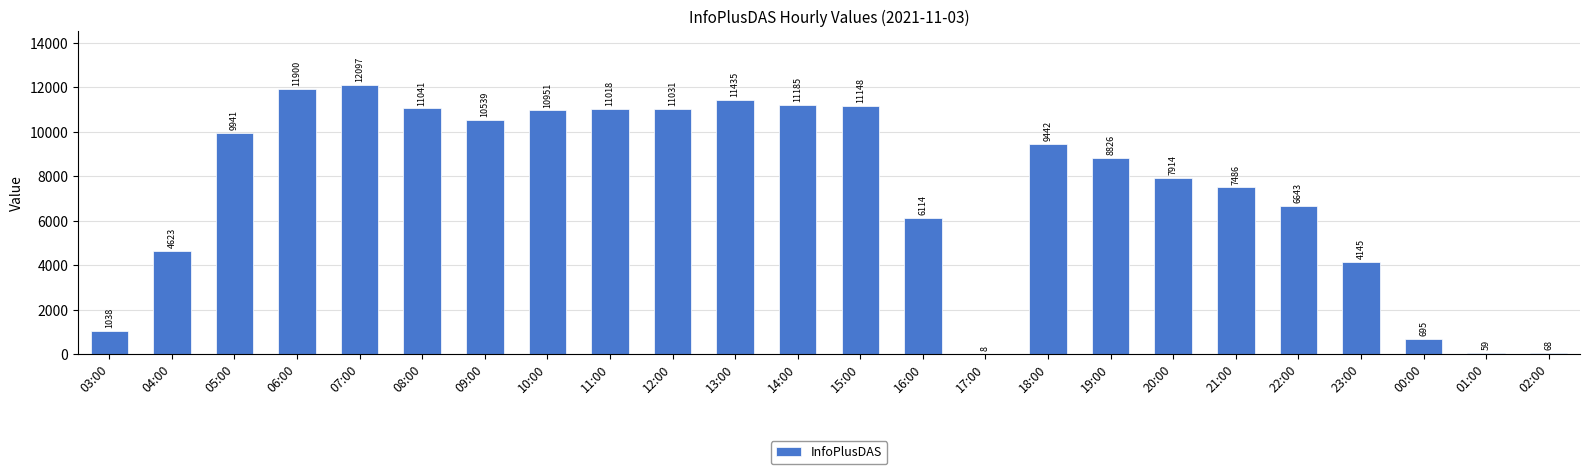

The value at 18:00 is 9442. True or false?

True